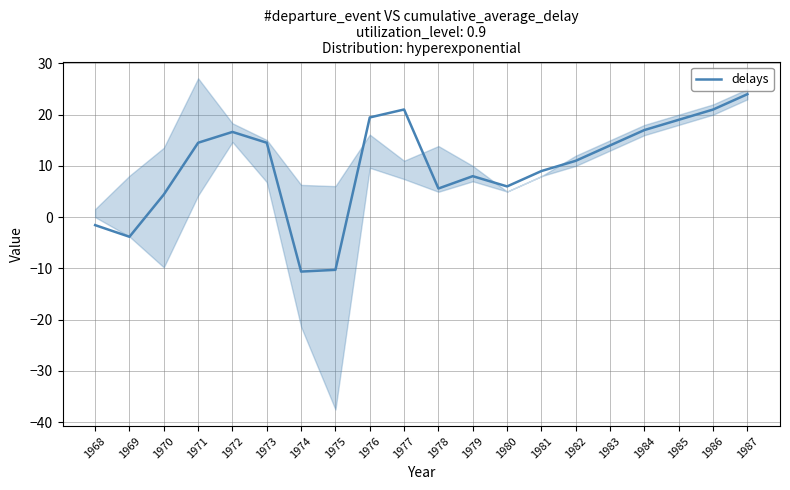

At which label is the value closest to 6?

1980